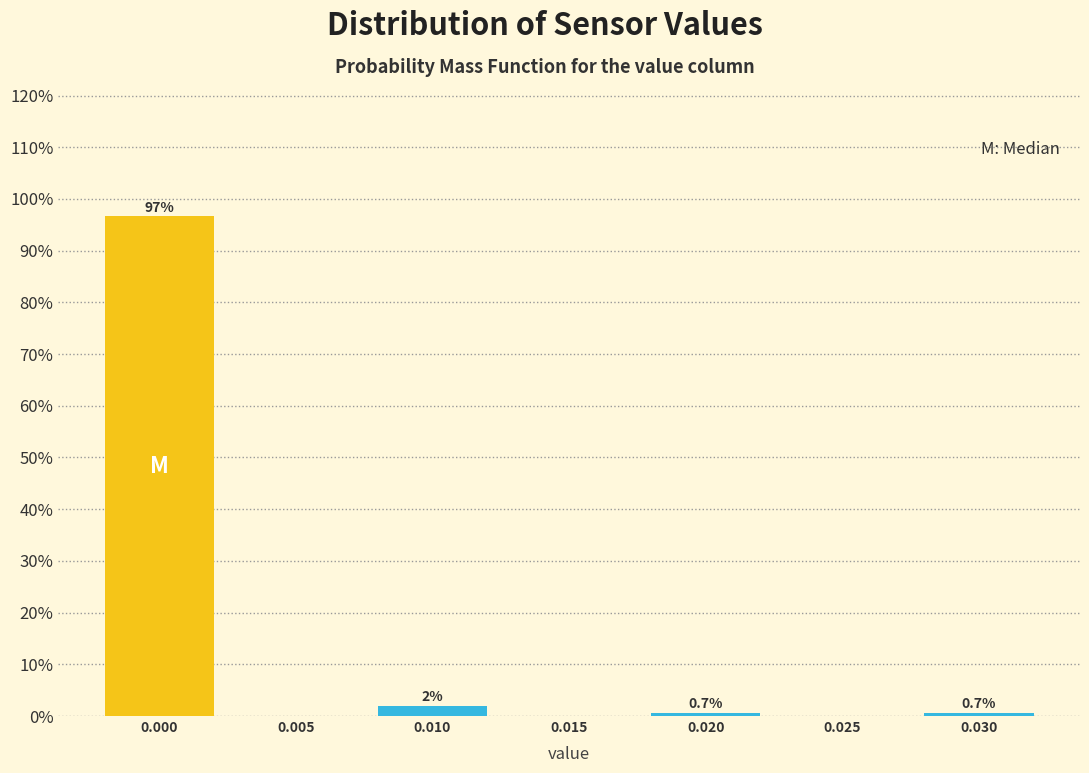

Reading left to right, list all the values displayed in this chart.

0.000=96.7	0.005=0.0	0.010=2.0	0.015=0.0	0.020=0.7	0.025=0.0	0.030=0.7